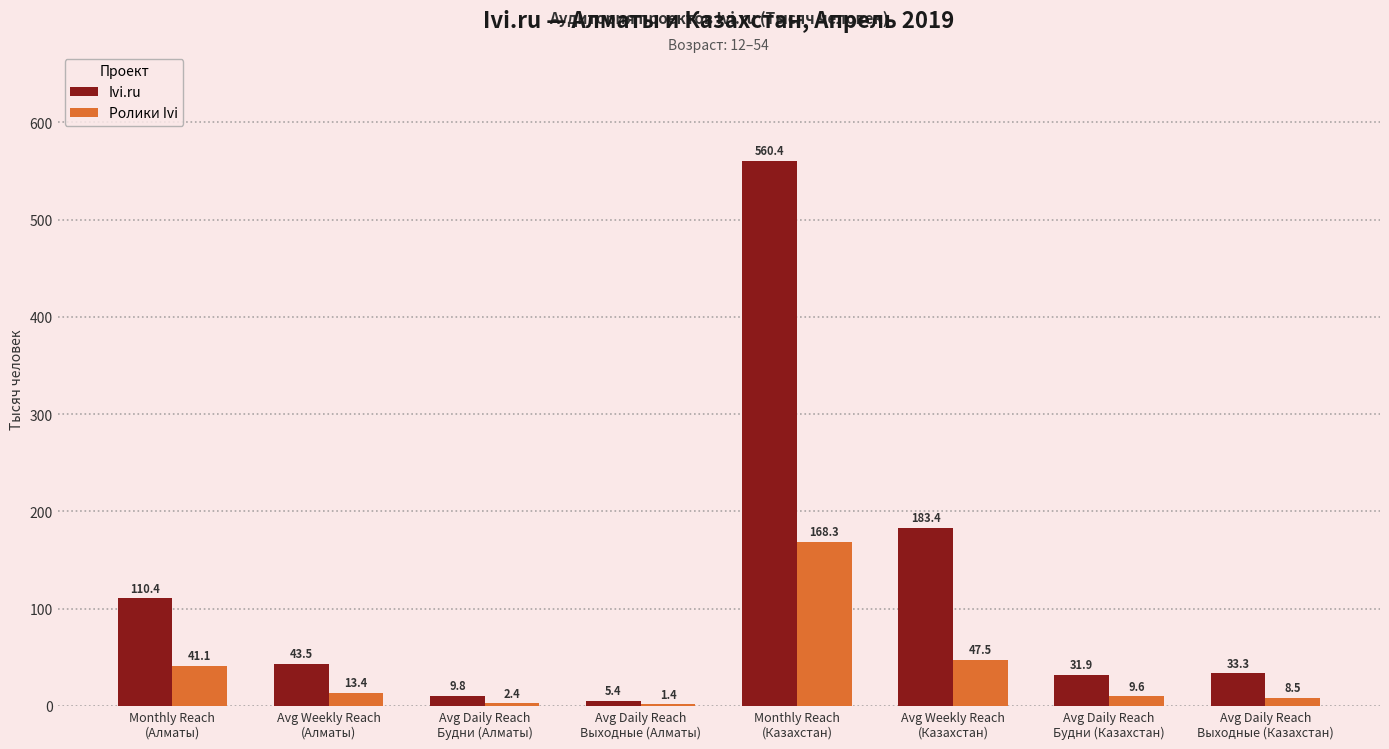

At which label is Ролики Ivi closest to 84?

Avg Weekly Reach
(Казахстан)